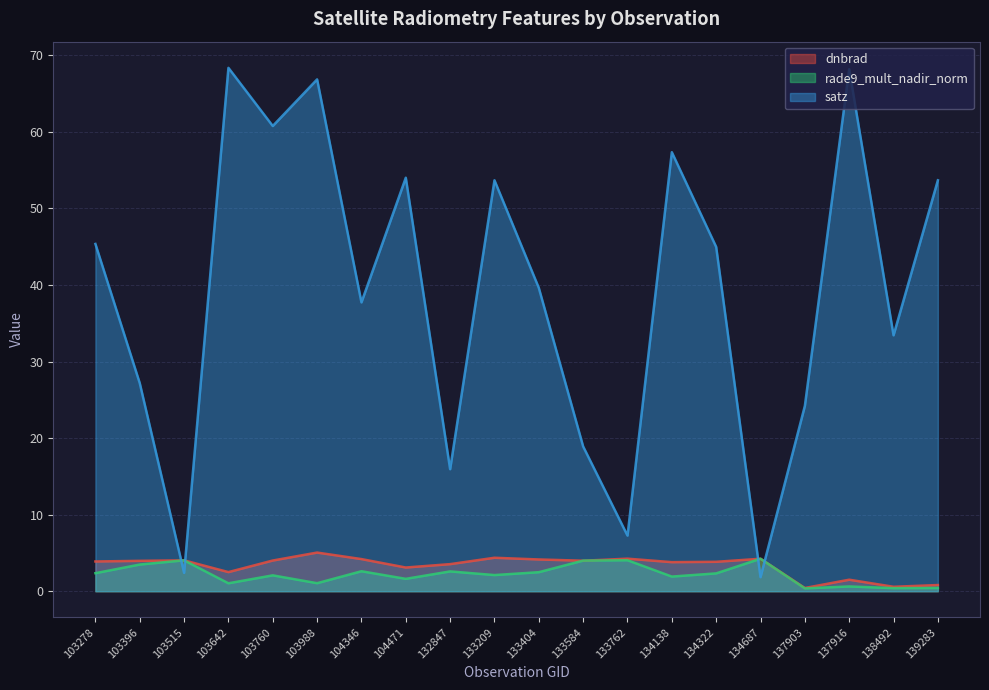

Which has a higher value, 133584 or 104471?

133584